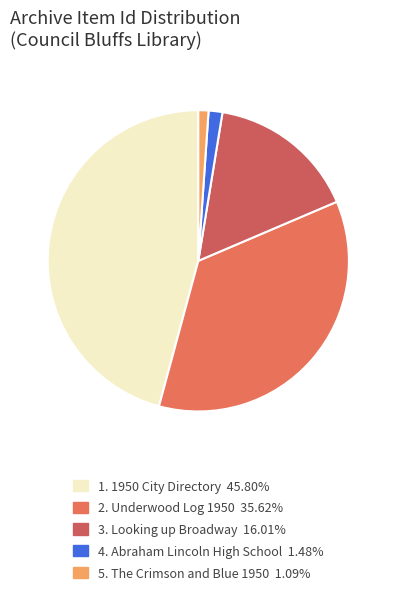

To the nearest percent, what is the difference between the largest and smallest slice percentages?

45%